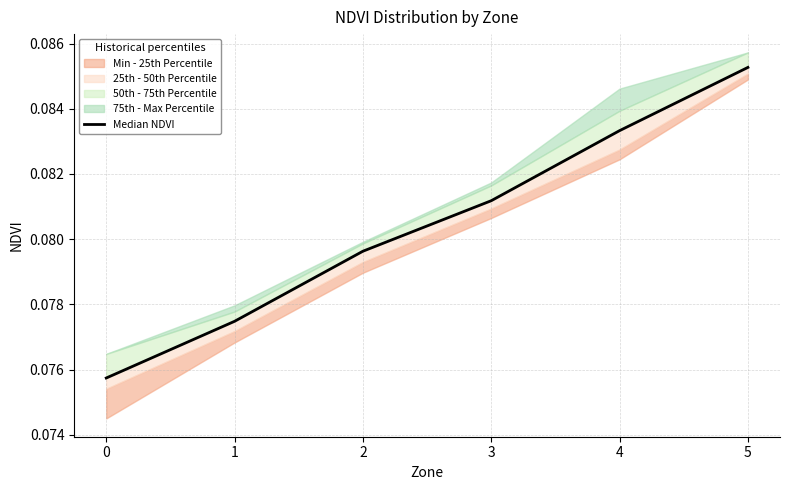

Rank the categories by value from lowest to highest.

0, 1, 2, 3, 4, 5